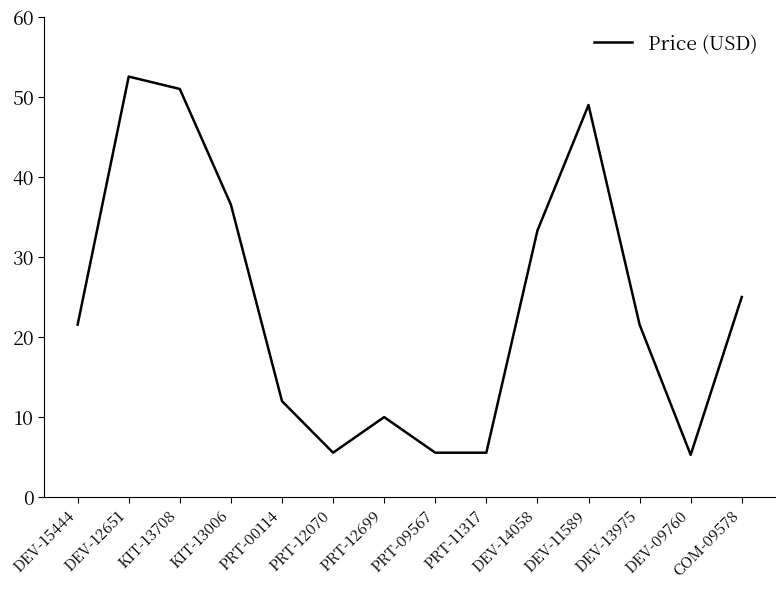

What is the greatest value displayed?

52.5